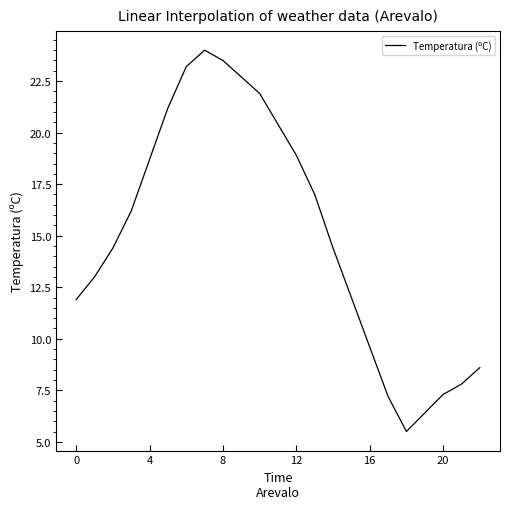

What is the smallest value displayed?

5.5